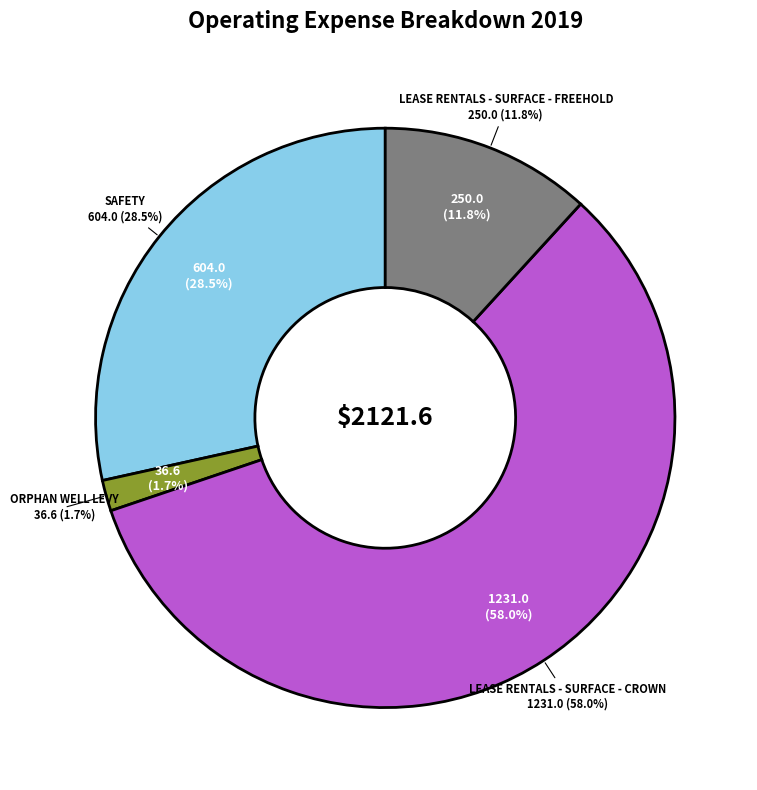

Rank the categories by value from highest to lowest.

LEASE RENTALS - SURFACE - CROWN, SAFETY, LEASE RENTALS - SURFACE - FREEHOLD, ORPHAN WELL LEVY